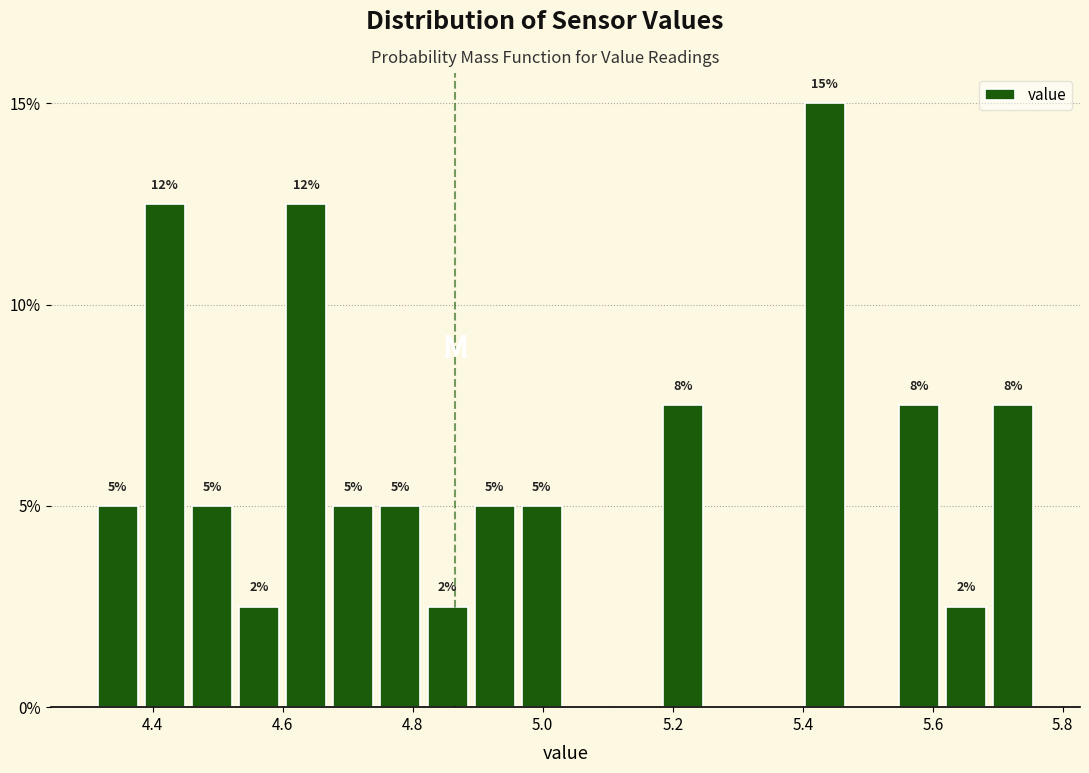

Around what value on the x-axis is the tallest bar? Give the approximate position of its centre, as read against the axis.

5.44